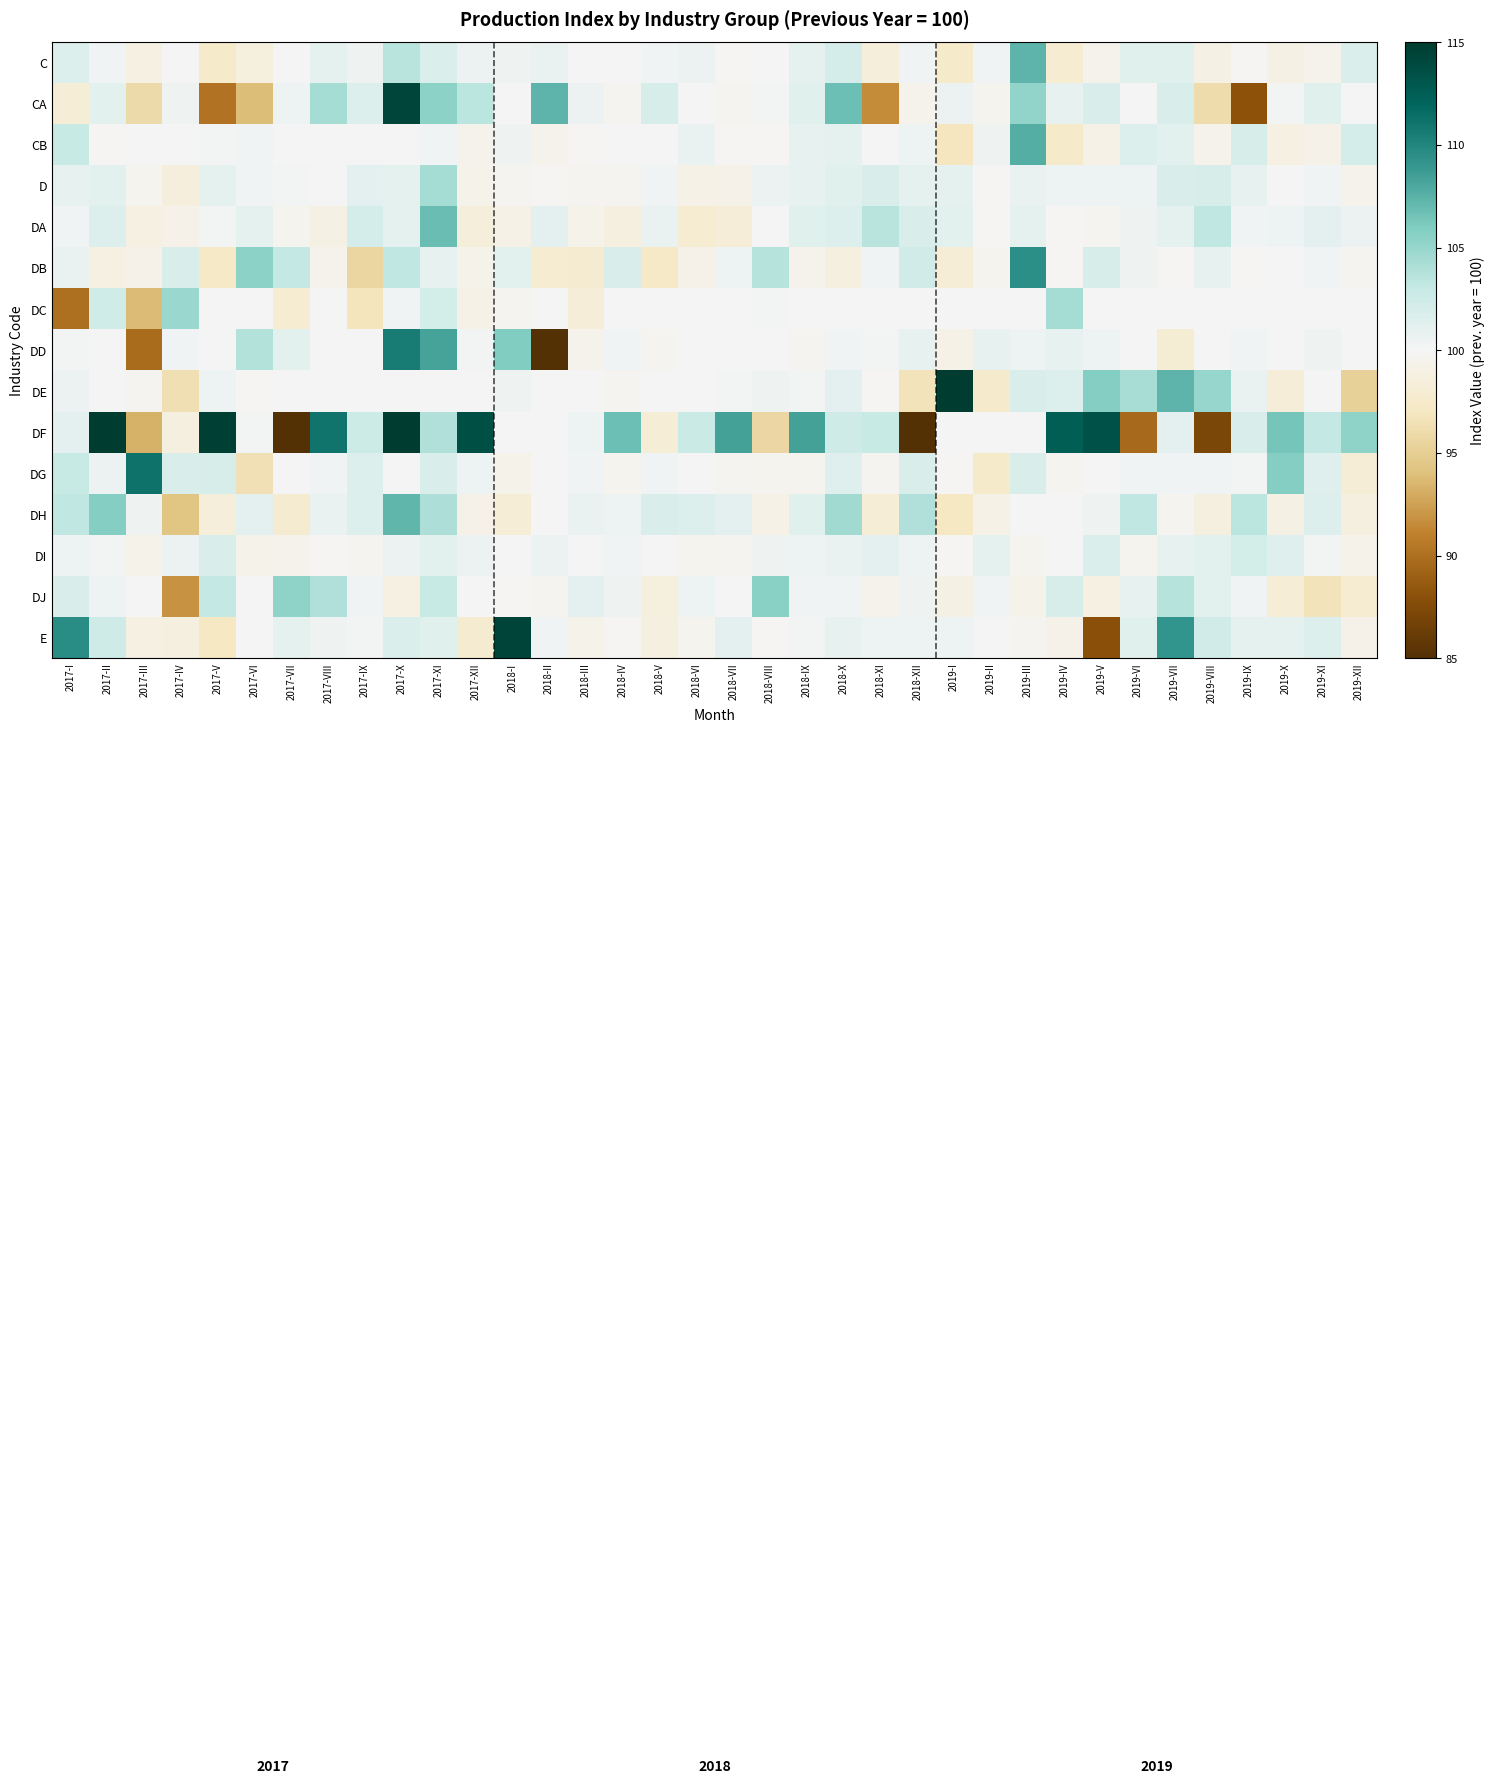

Between 2018-VII and 2019-XI, which series saw the biggest shift?

DF